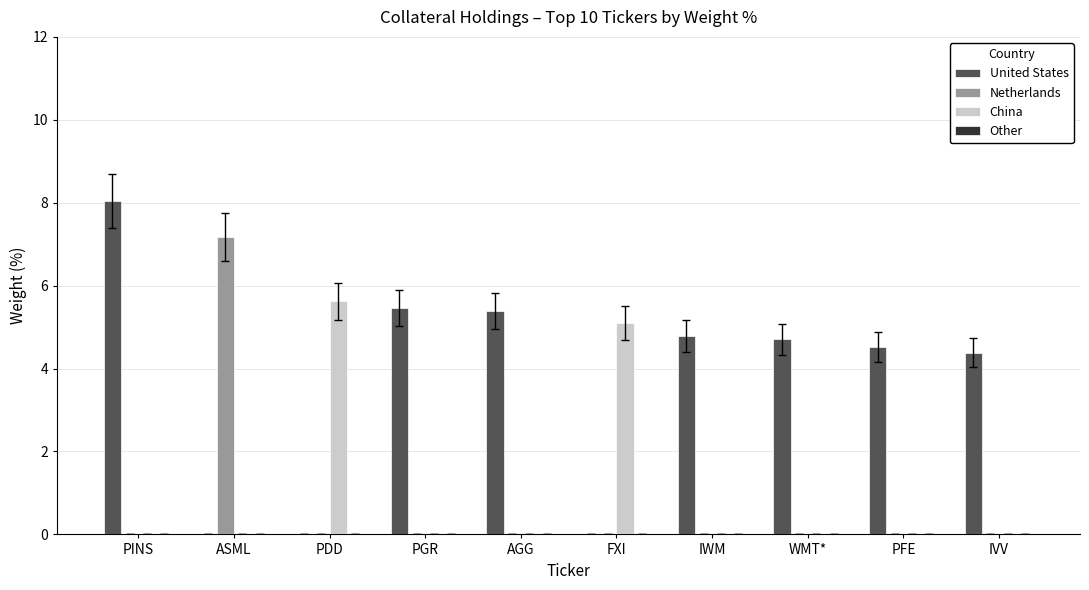

The Netherlands series shows 0.0 at WMT*. True or false?

True